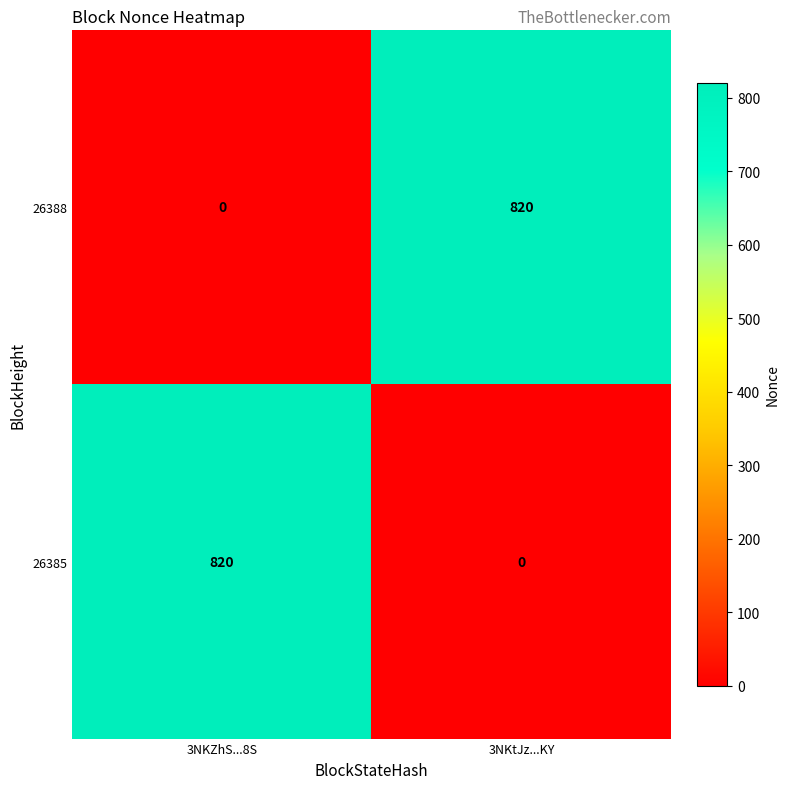

What is the sum of all 26385 values?

820